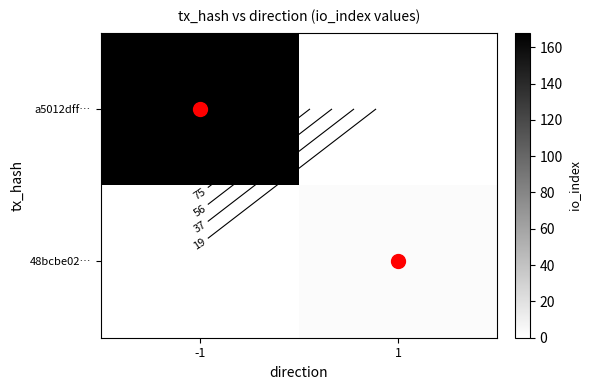

At how many categories does at least one series exceed 136?

1